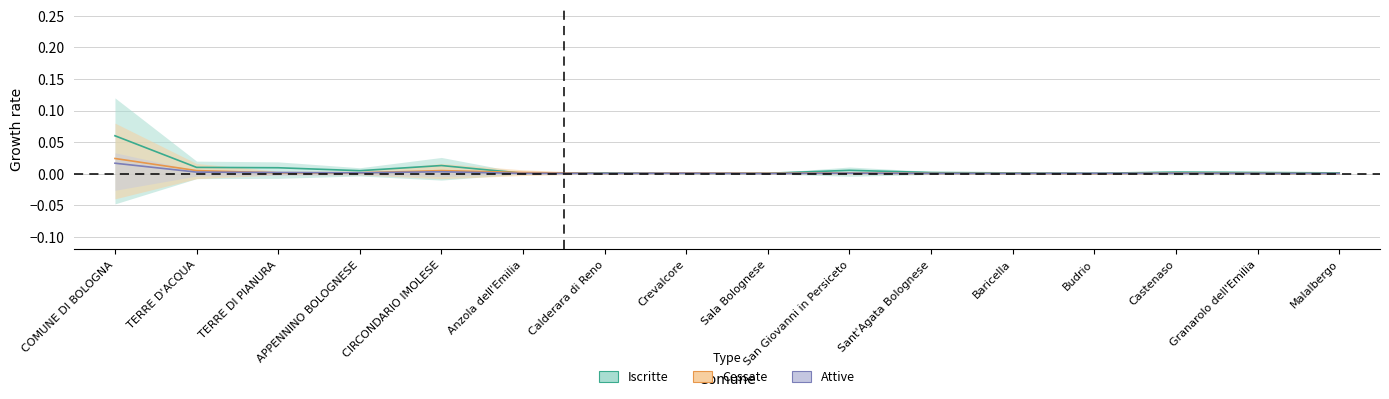

Is the value of Attive at Baricella greater than the value of Iscritte at Baricella?

No